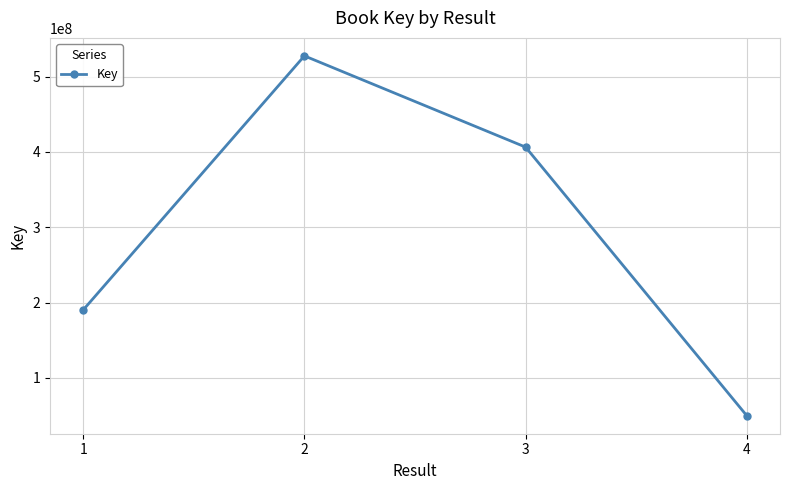

True or false: there are more than 1 points higher than both neighbors.

False